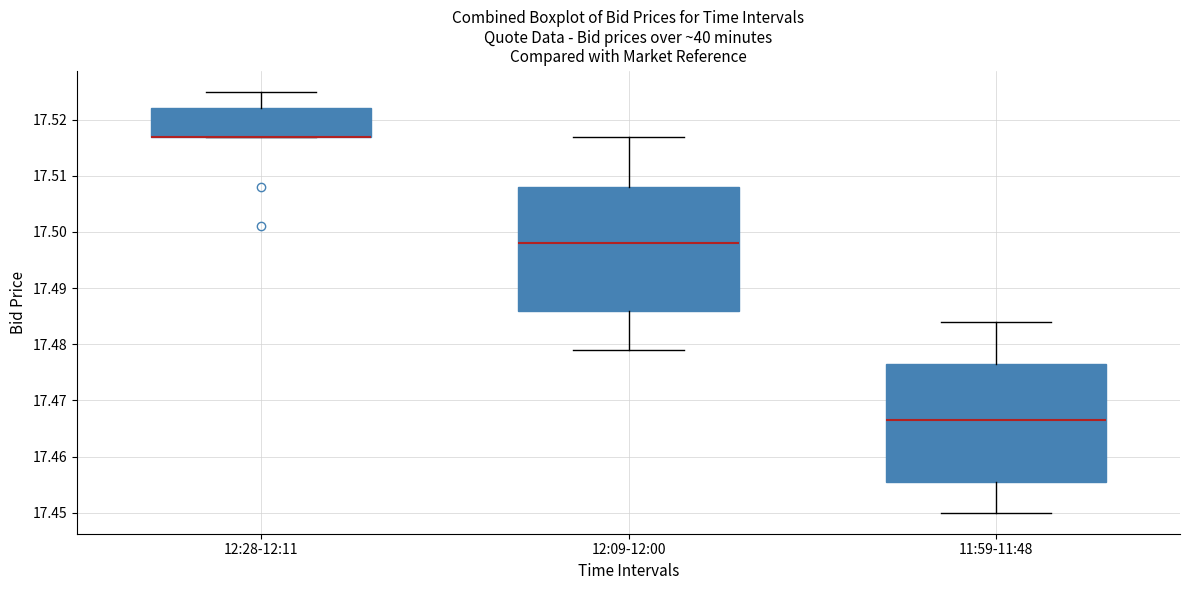

Reading left to right, transcribe this box plot: for each box, give where its median line is, the range the box spans, and where its two whiskers end, as read against the y-axis. The values are not printed on the chart, so give them approximately, as read against the axis.

12:28-12:11: median 17.517 (drawn on the box's lower edge), box 17.517 to 17.522, whiskers 17.517 to 17.525
12:09-12:00: median 17.498, box 17.486 to 17.508, whiskers 17.479 to 17.517
11:59-11:48: median 17.467, box 17.456 to 17.477, whiskers 17.450 to 17.484